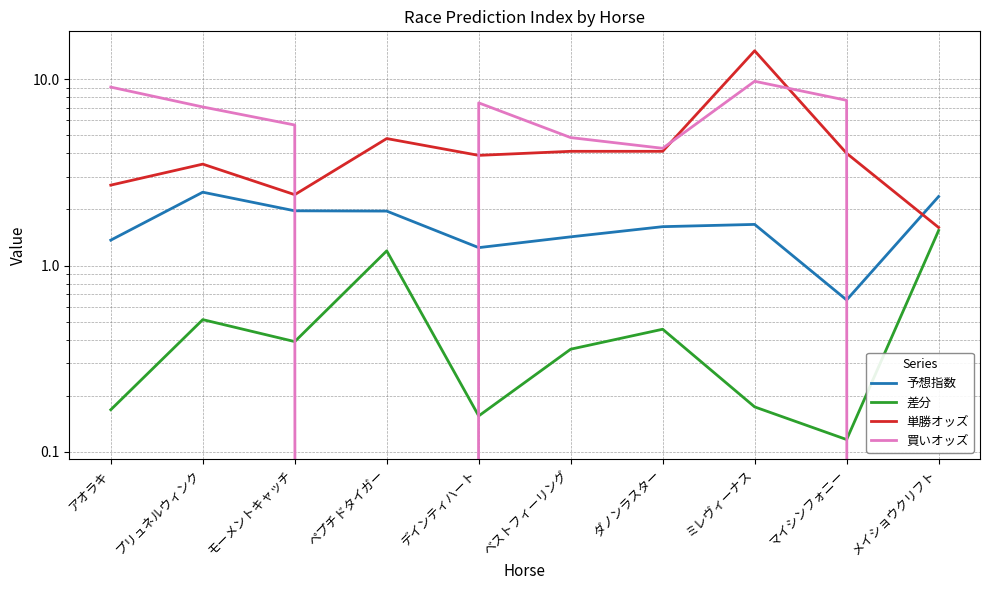

Rank the categories by 差分 value from highest to lowest.

メイショウクリフト, ペプチドタイガー, プリュネルウィンク, ダノンラスター, モーメントキャッチ, ベストフィーリング, ミレヴィーナス, アオラキ, デインティハート, マイシンフォニー